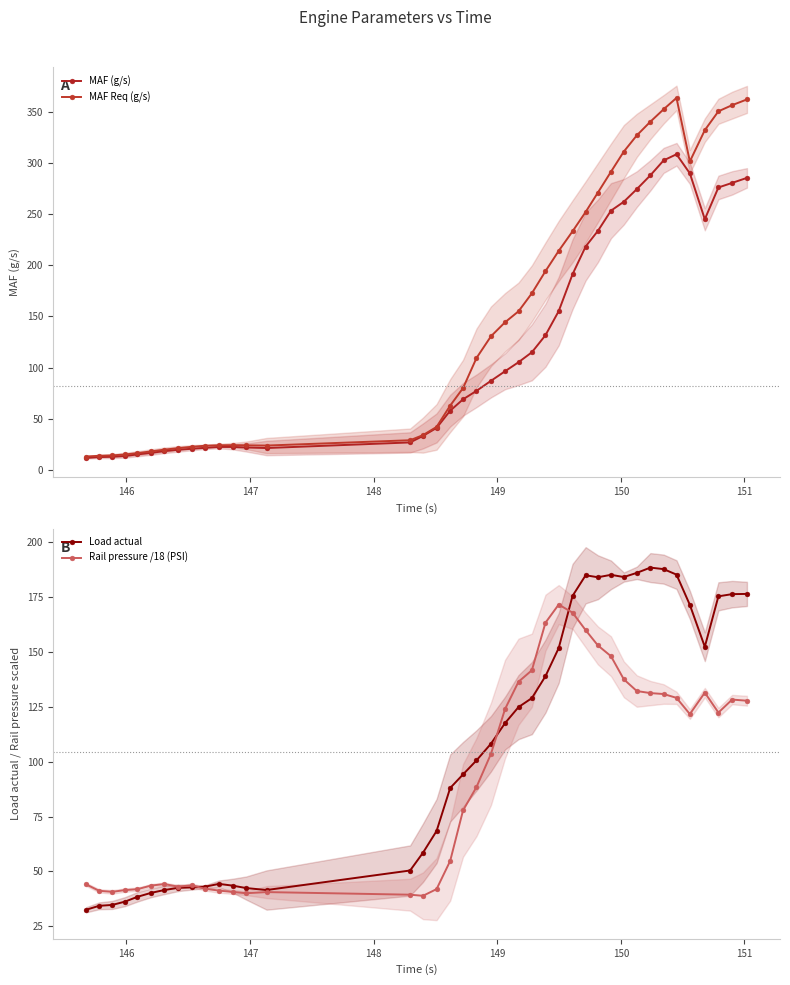

What is the value of the Load actual point at the 8th from the left?

42.5